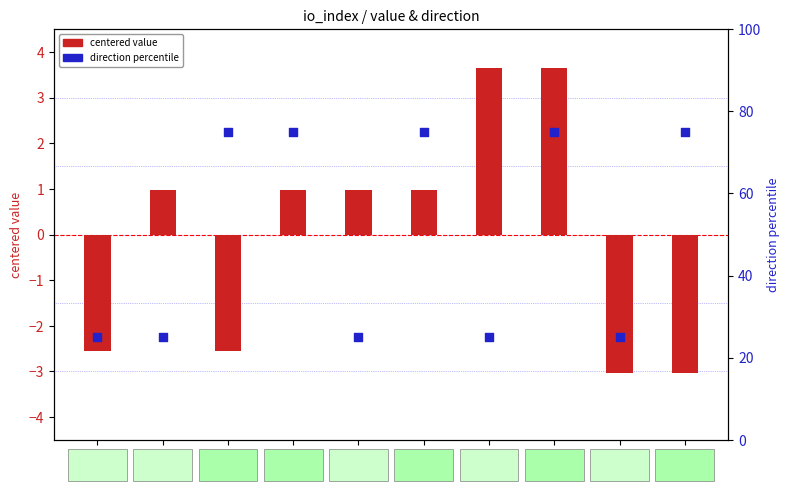

Which series reaches the maximum Y coordinate?

direction percentile